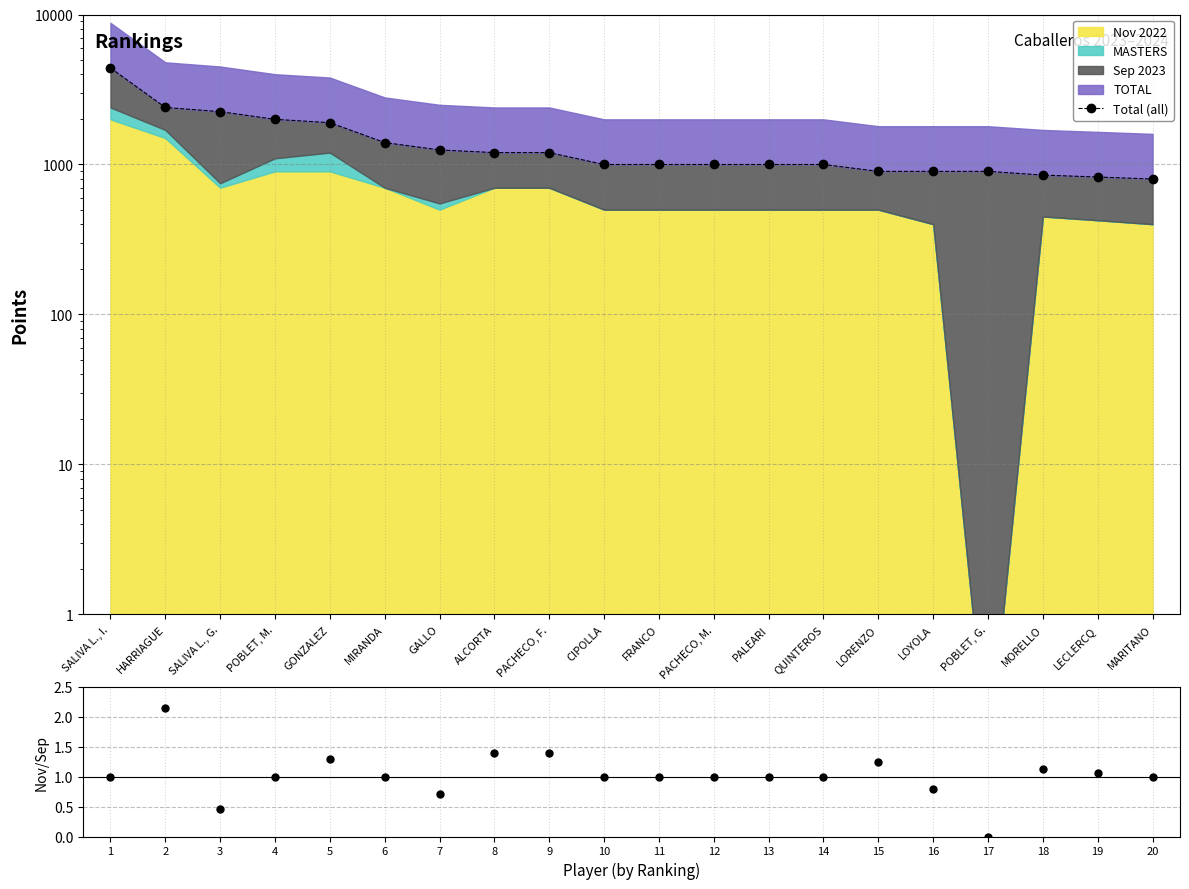

True or false: Nov/Sep ratio and Total (all) cross at least once.

False